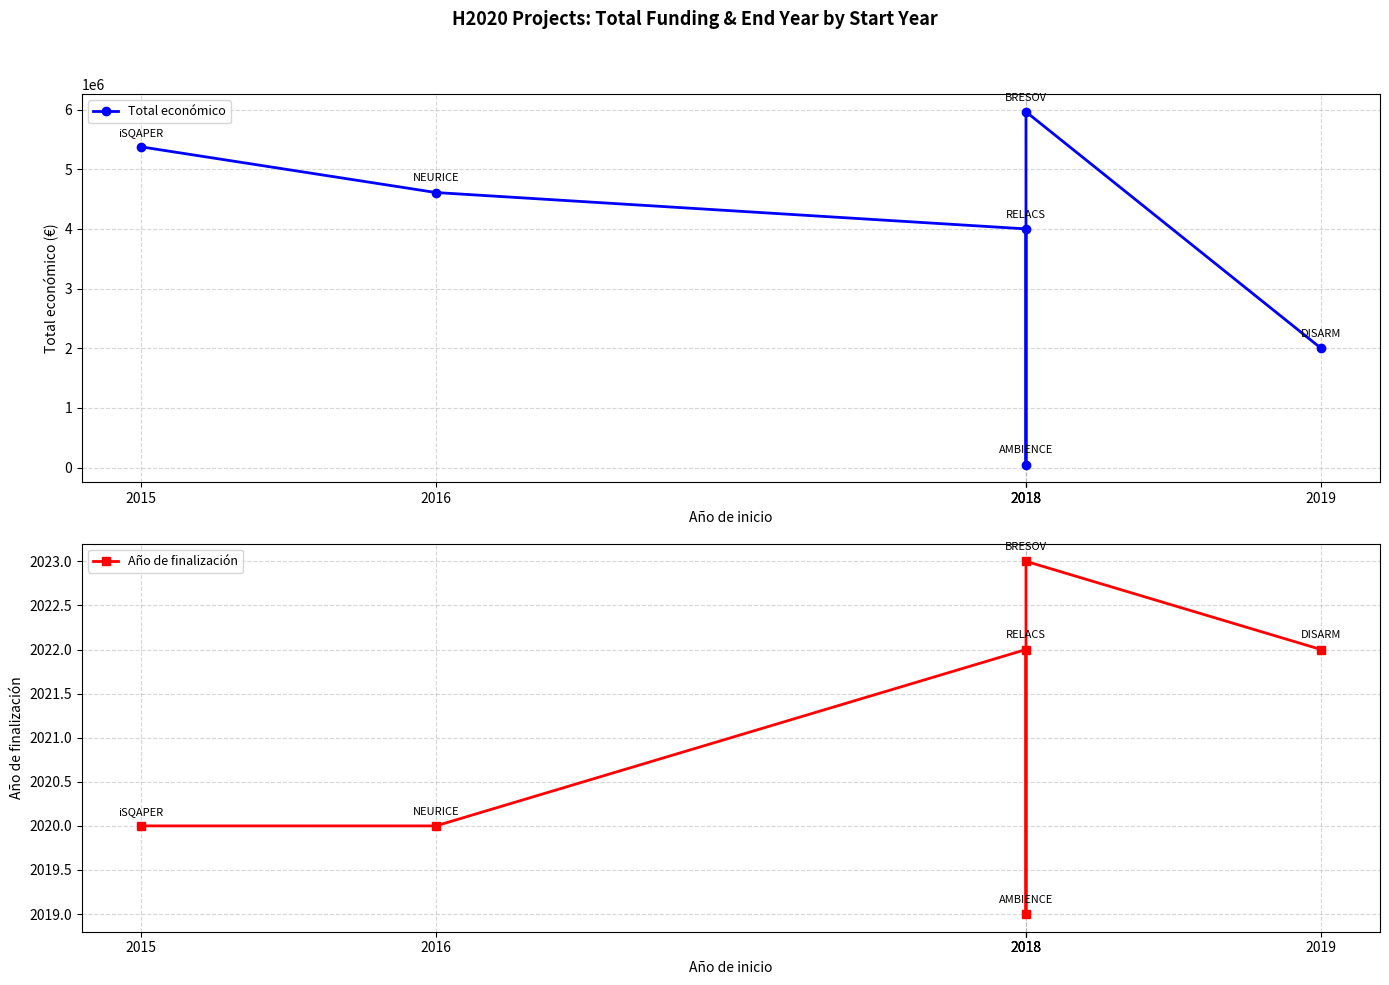

How many Año de finalización values are between 2020 and 2022?

4